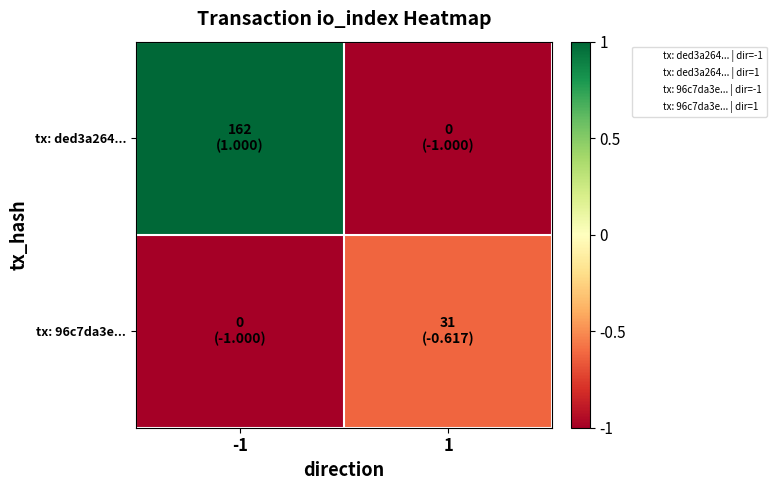

Which series has the largest range (max minus min)?

tx: ded3a264...